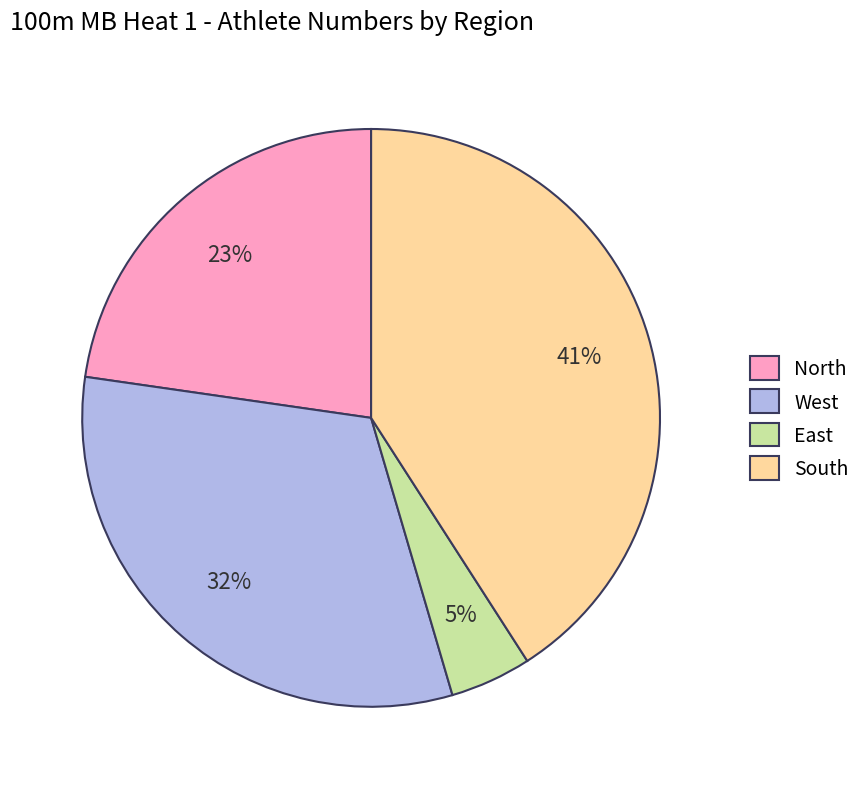

Is the sum of East and South greater than half?

No